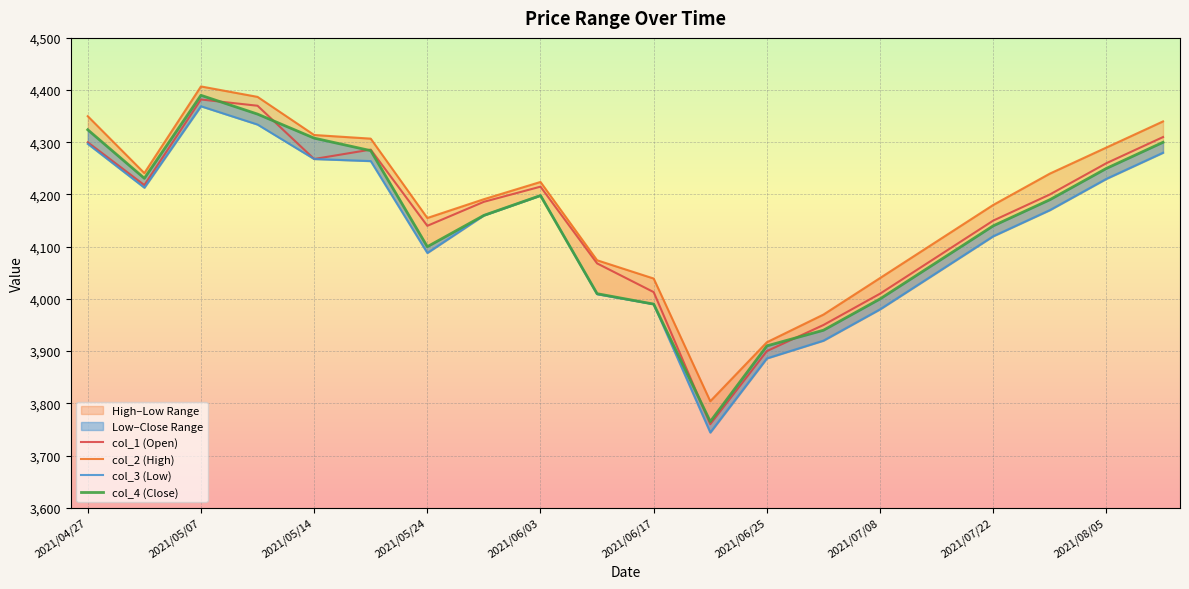

What is the highest value of the col_1 (Open) series?

4382